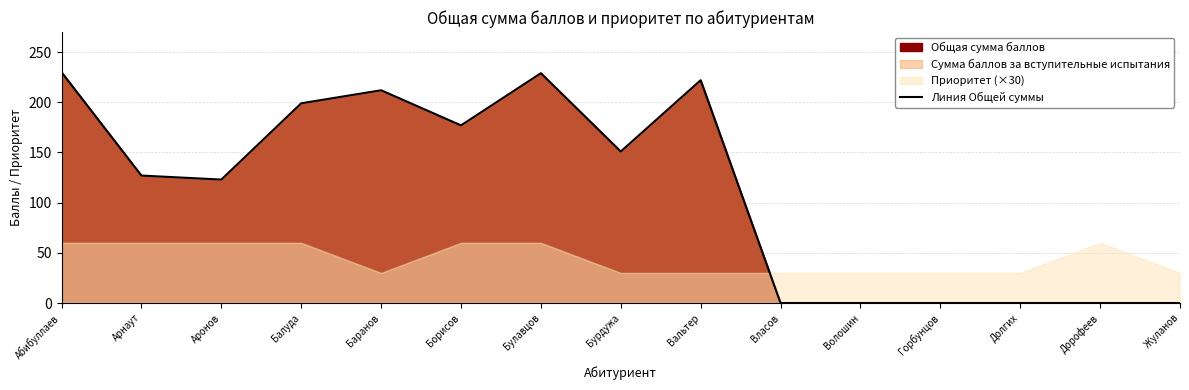

Where does the data first go above 127?

Абибуллаев